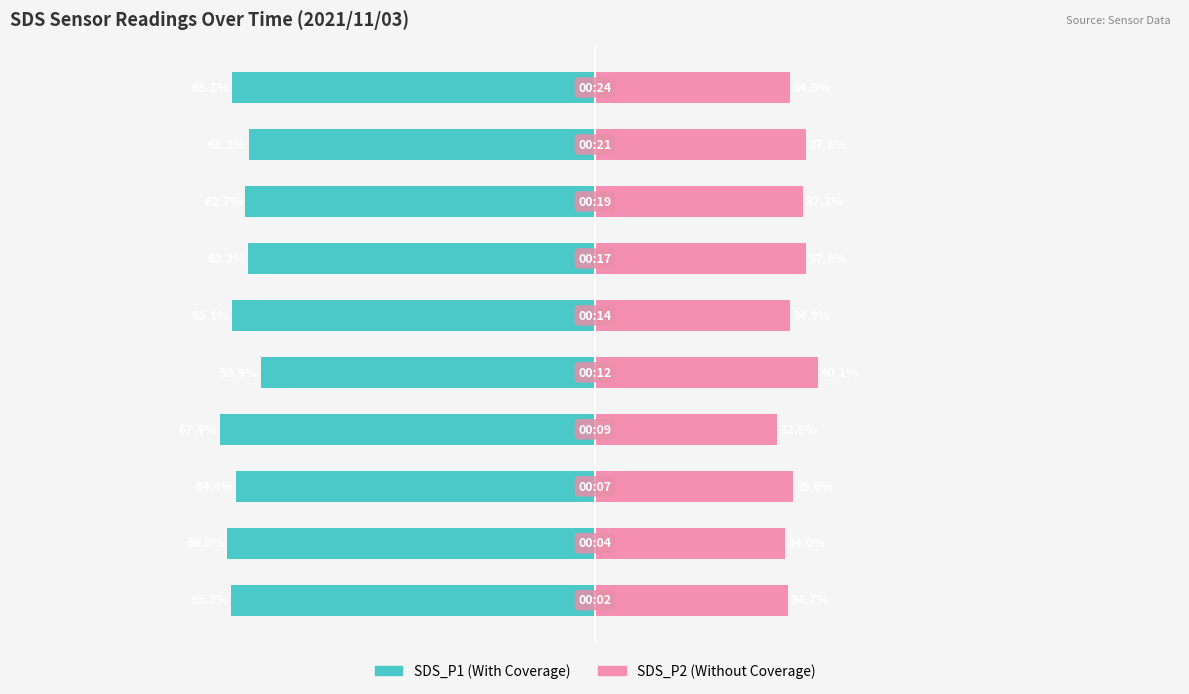

Which series has the largest range (max minus min)?

SDS_P1